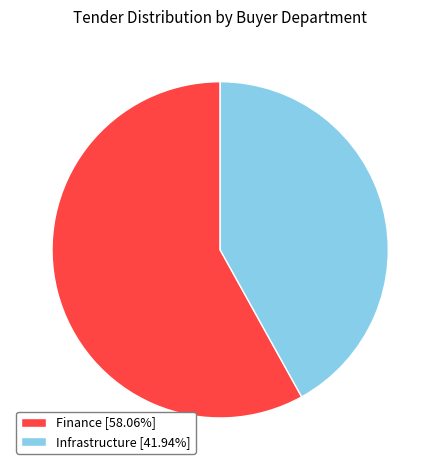

Approximately how many times larger is the value at Infrastructure [41.94%] compared to Finance [58.06%]?

0.7